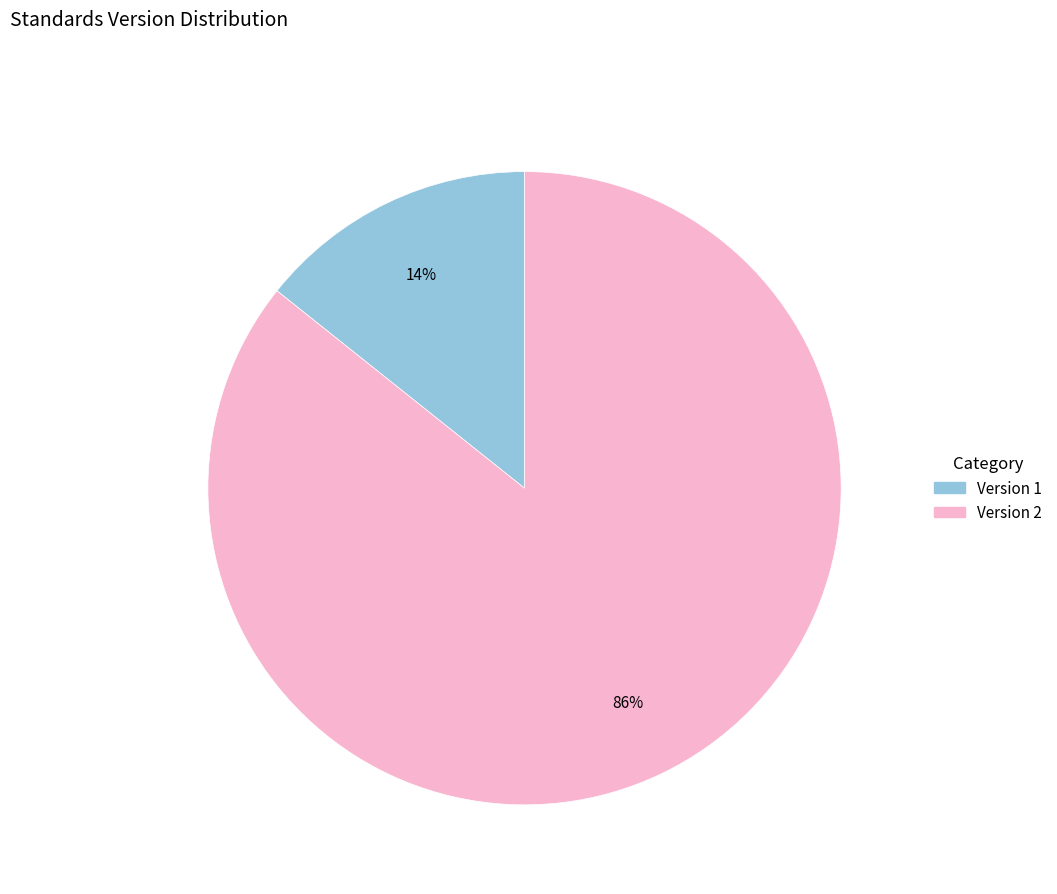

What is the largest slice in the pie chart?

Version 2